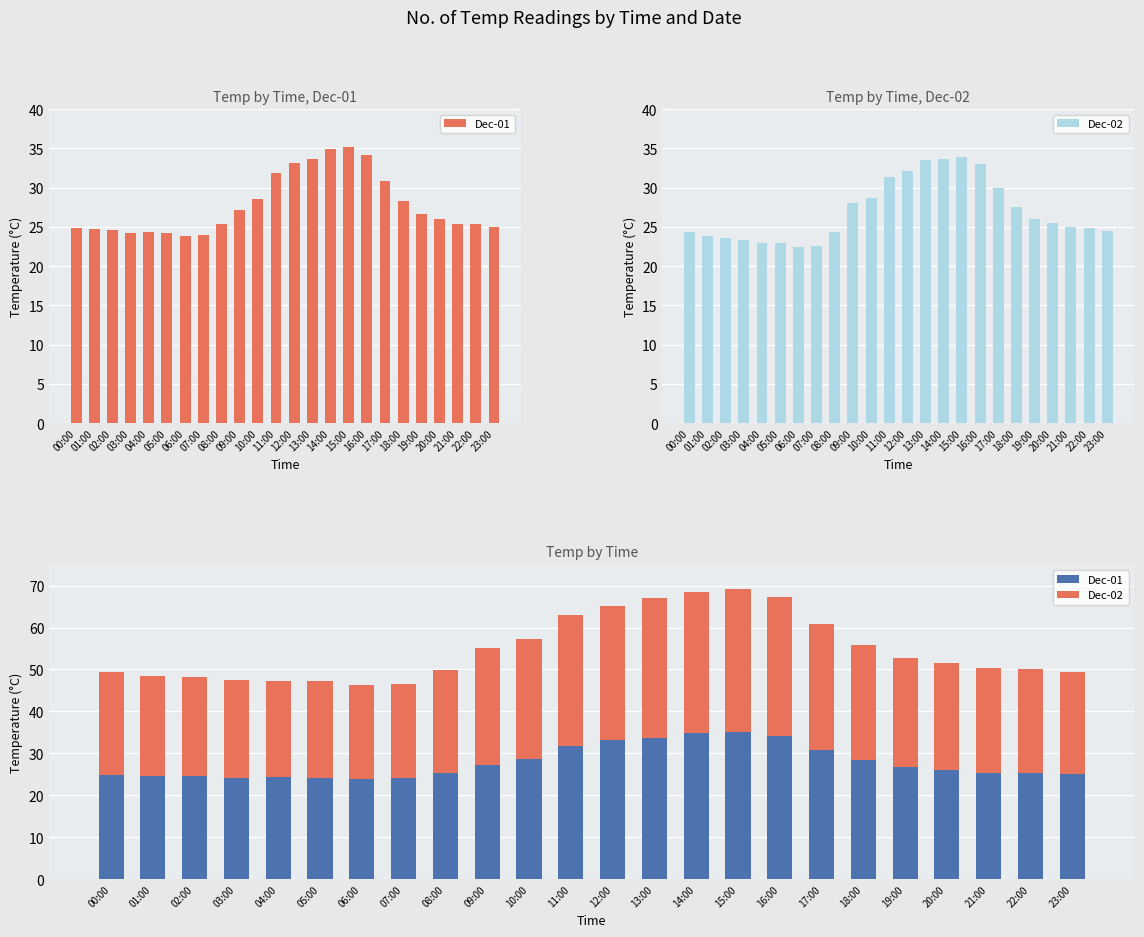

What is the minimum value for Dec-01?

23.9